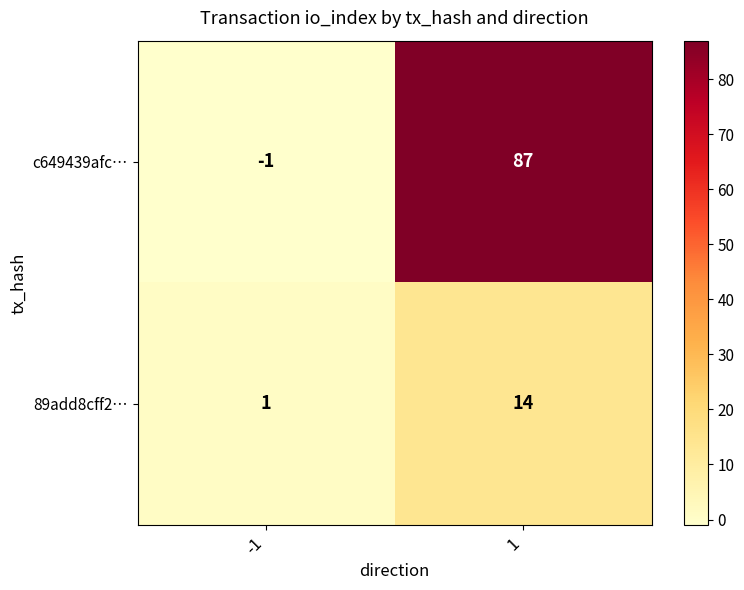

The 89add8cff2… series shows 3 at 1. True or false?

False